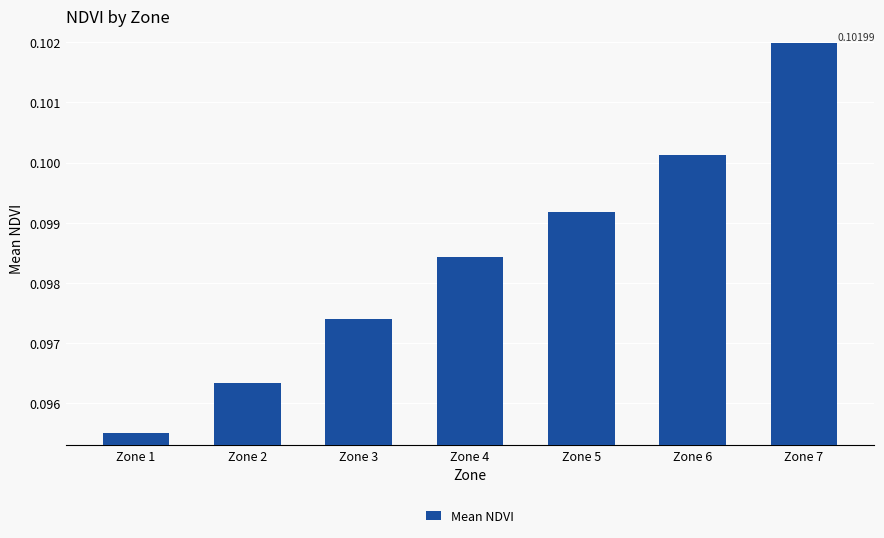

What is the sum of all values?

0.7